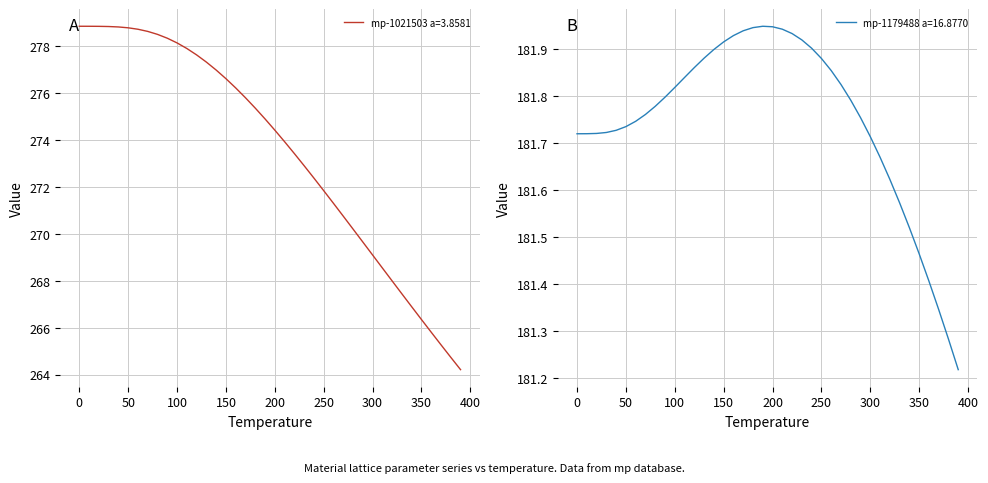

What is the value of the mp-1021503 a=3.8581 point at the 31st from the left?

269.1